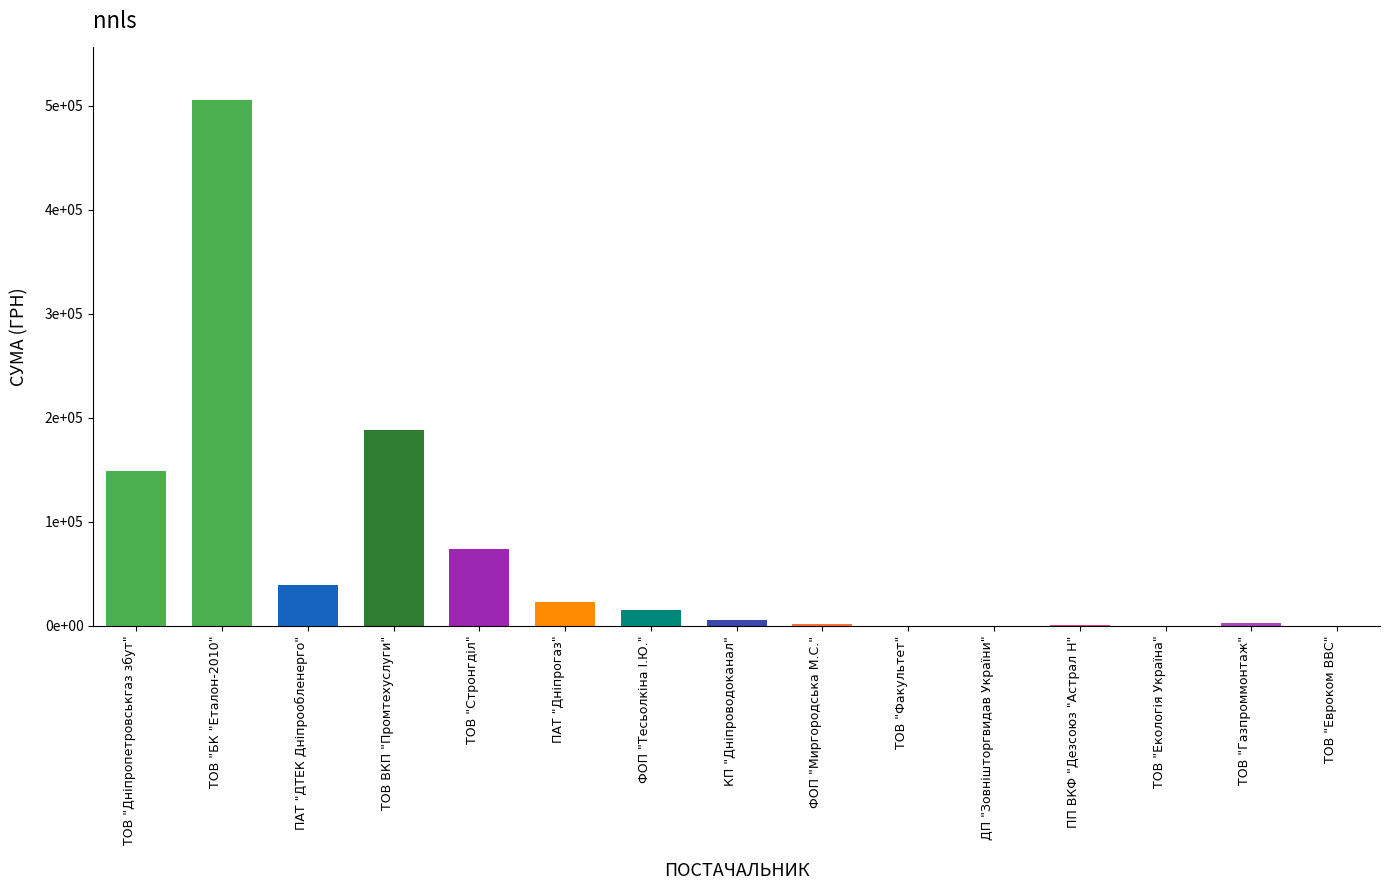

List the labels in order of value, smallest first.

ТОВ "Евроком ВВС", ДП "Зовнішторгвидав України", ТОВ "Екологія Україна", ТОВ "Факультет", ПП ВКФ "Дезсоюз "Астрал Н", ФОП "Миргородська М.С.", ТОВ "Газпроммонтаж", КП "Дніпроводоканал", ФОП "Тесьолкіна І.Ю.", ПАТ "Дніпрогаз", ПАТ "ДТЕК Дніпрообленерго", ТОВ "Стронгділ", ТОВ "Дніпропетровськгаз збут", ТОВ ВКП "Промтехуслуги", ТОВ "БК "Еталон-2010"